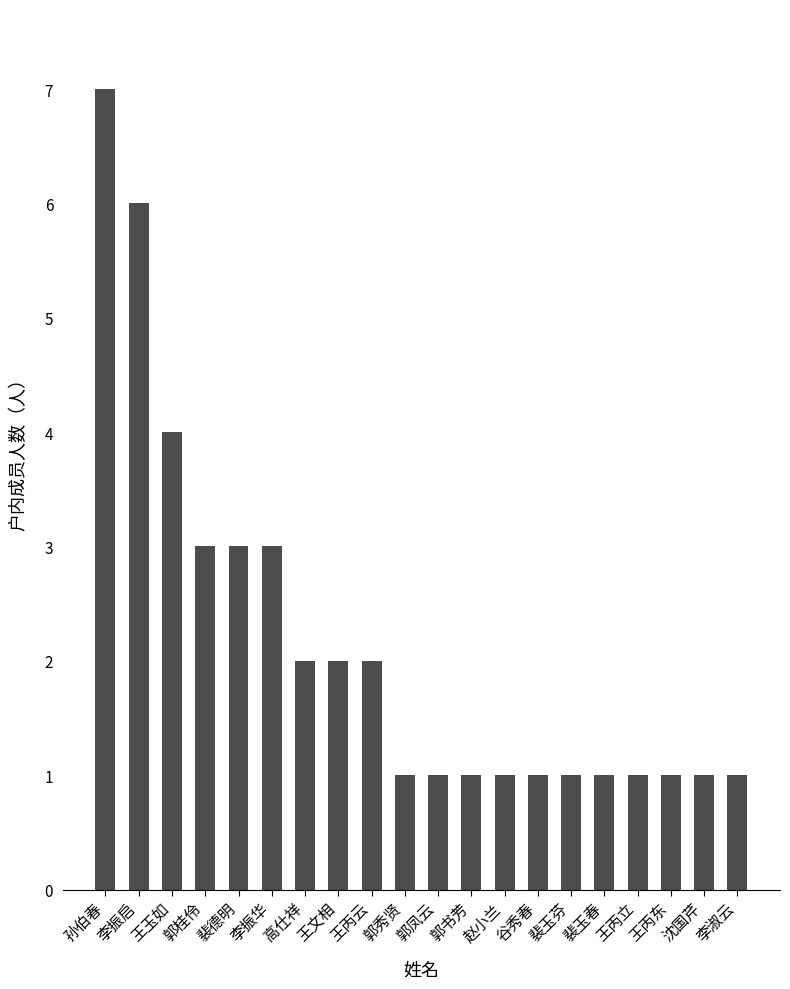

What is the maximum value shown in the chart?

7